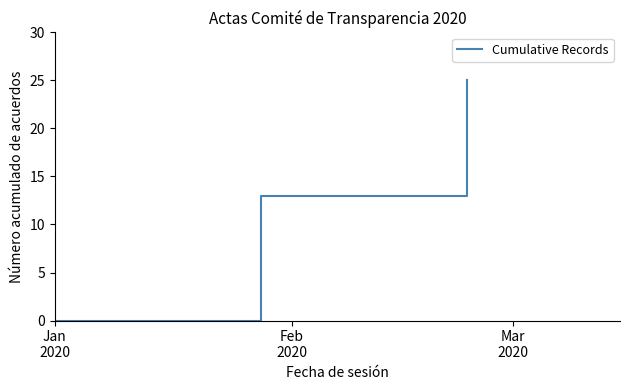

What is the maximum value shown in the chart?

25